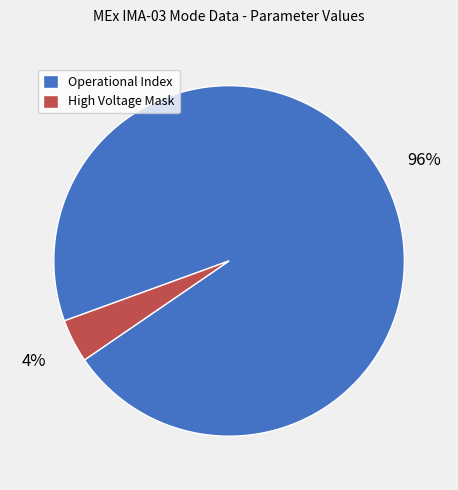

To the nearest percent, what is the average slice percentage?

50%